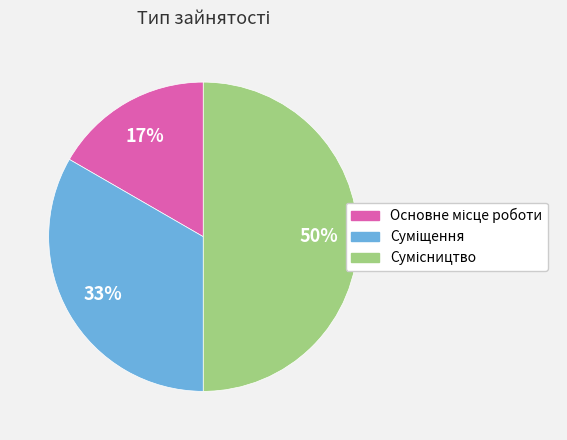

To the nearest percent, what is the difference between the largest and smallest slice percentages?

33%